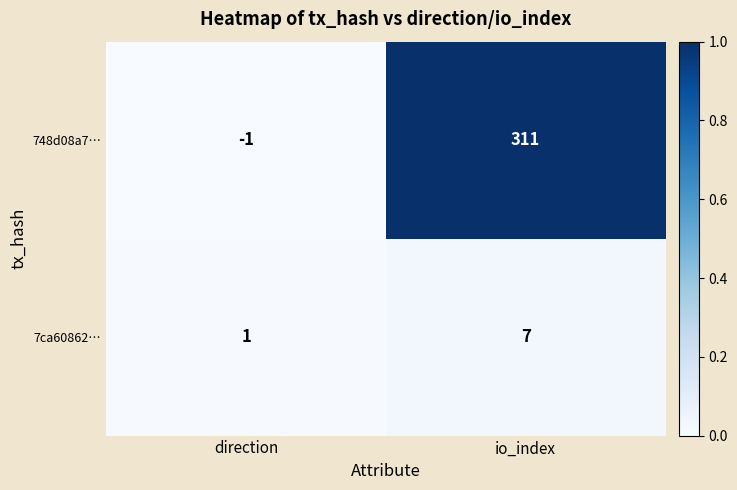

At which category is the sum across all series the highest?

io_index